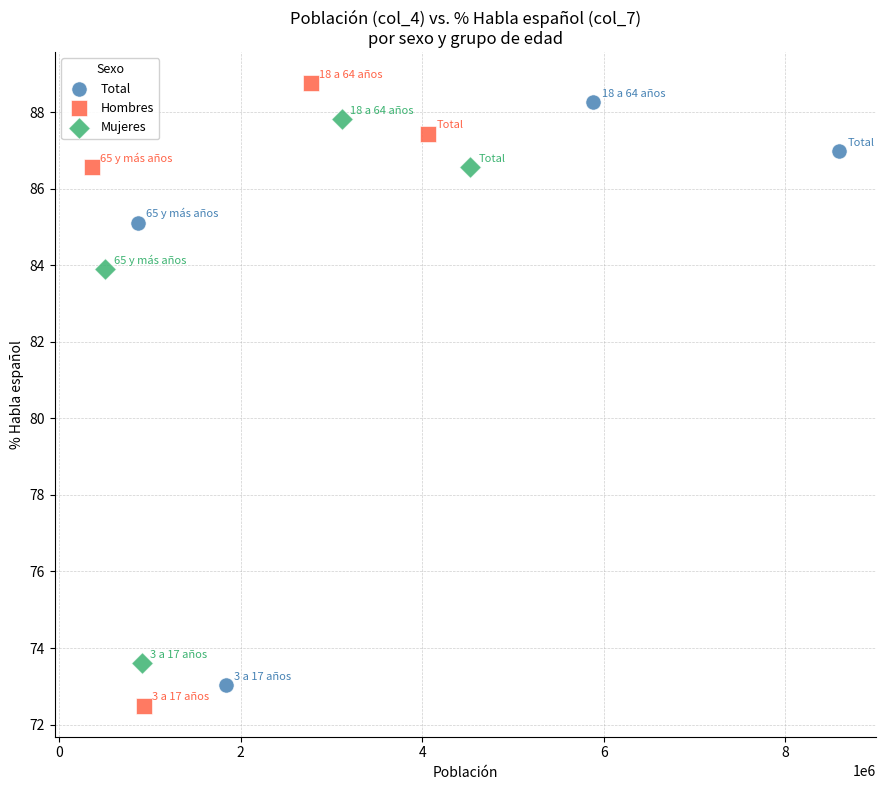

Which series reaches the minimum Y coordinate?

Hombres